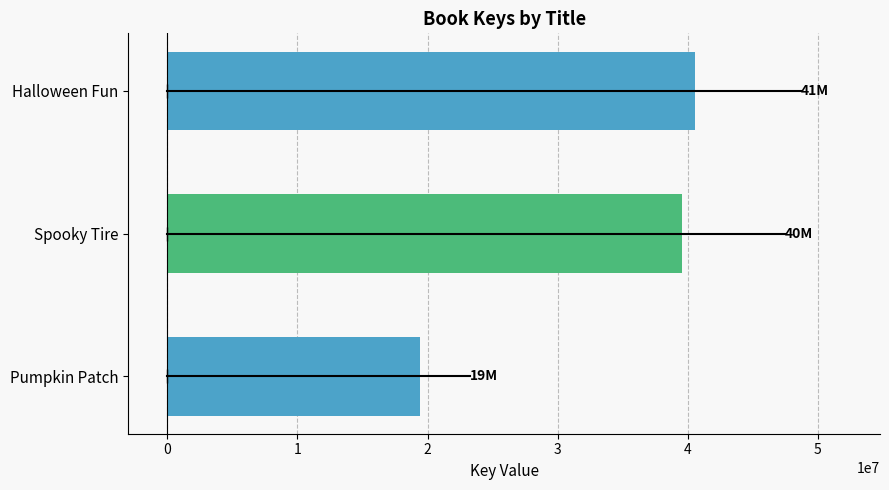

The chart shows a value of 40569994 at Halloween Fun. True or false?

True